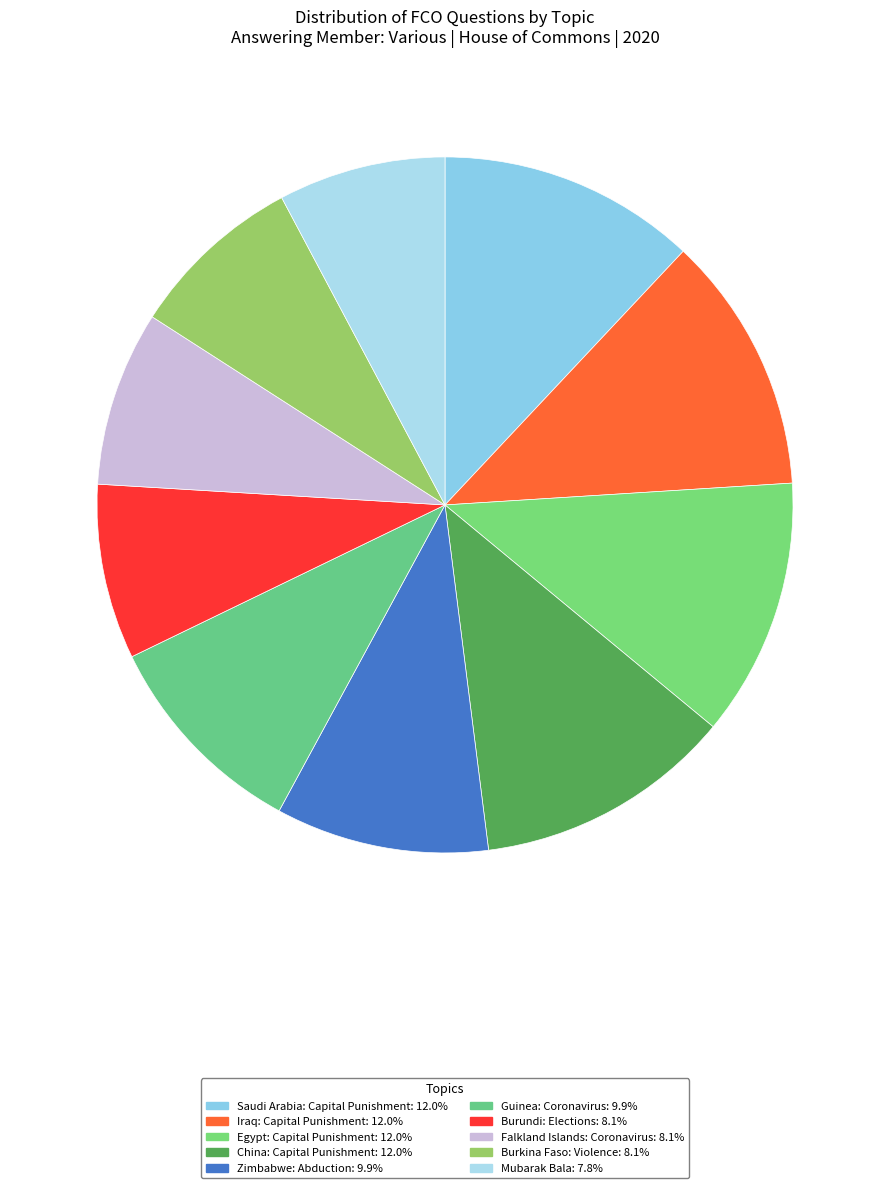

The Burundi: Elections slice represents 20% of the pie. True or false?

False